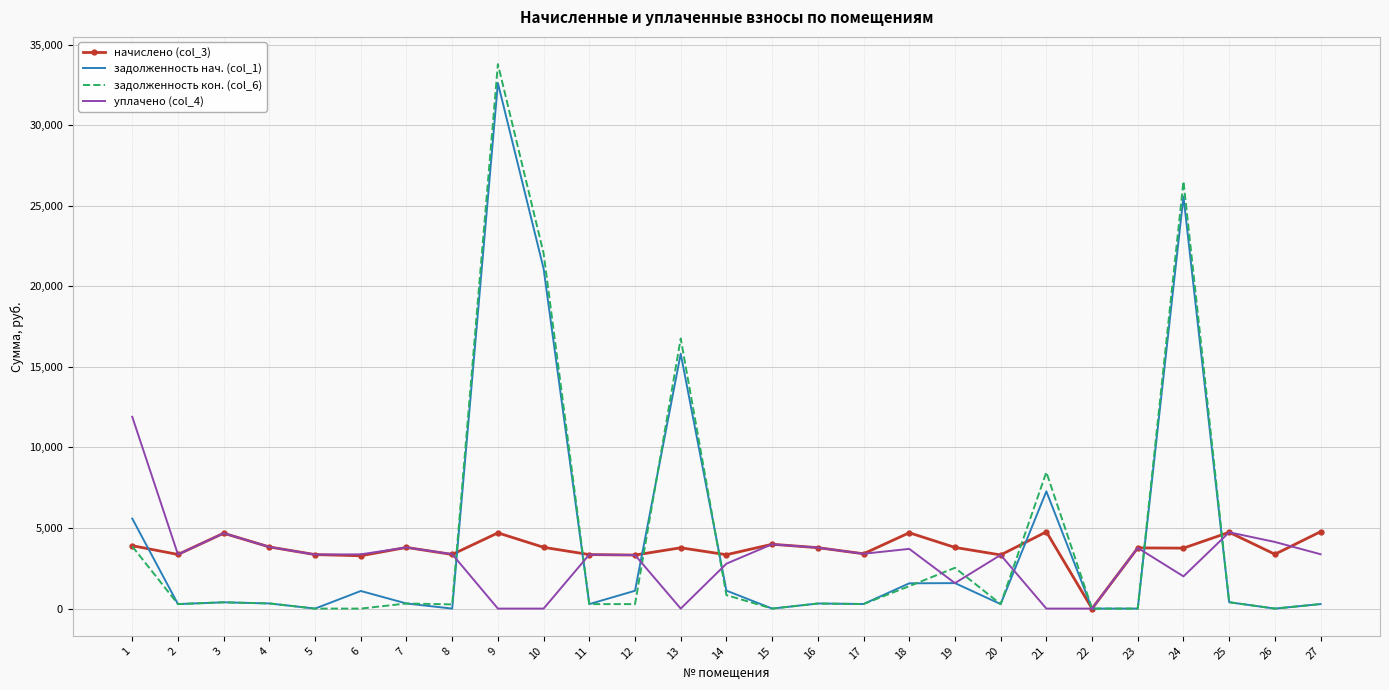

What is the total value across all series at 9?

71093.6